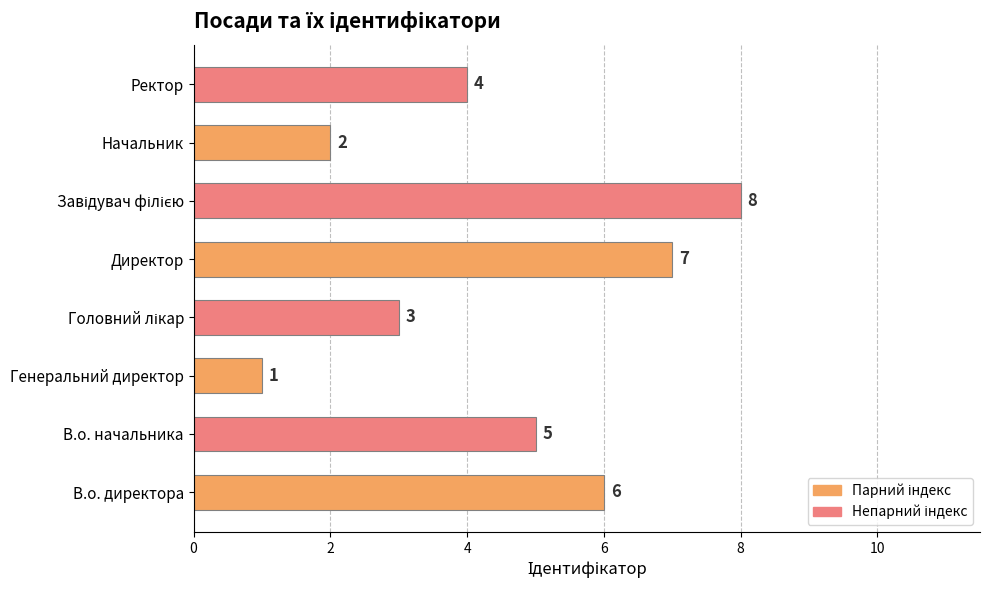

What is the sum of all values?

36